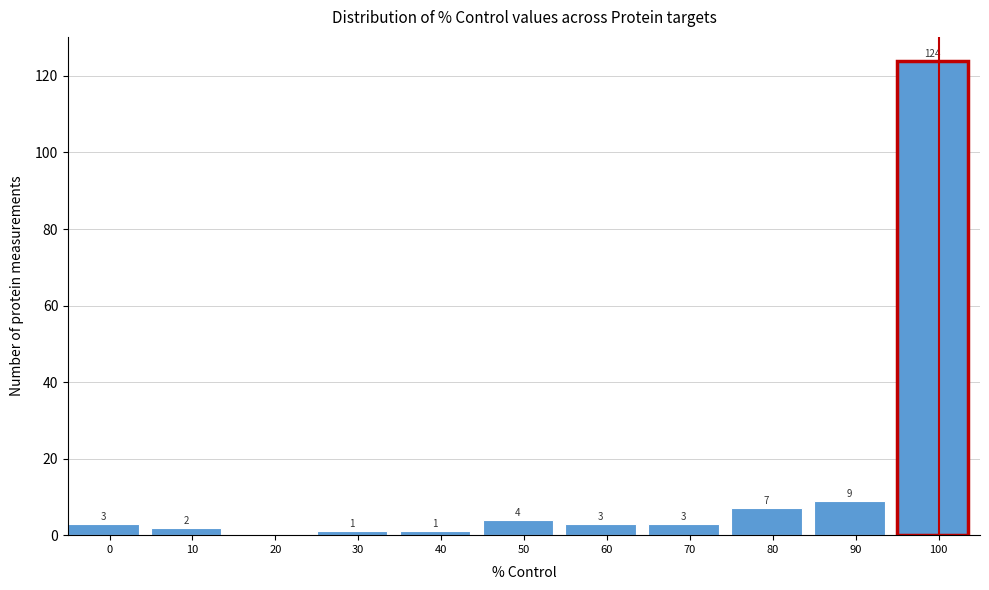

Reading left to right, list all the values displayed in this chart.

0=3	10=2	20=0	30=1	40=1	50=4	60=3	70=3	80=7	90=9	100=124